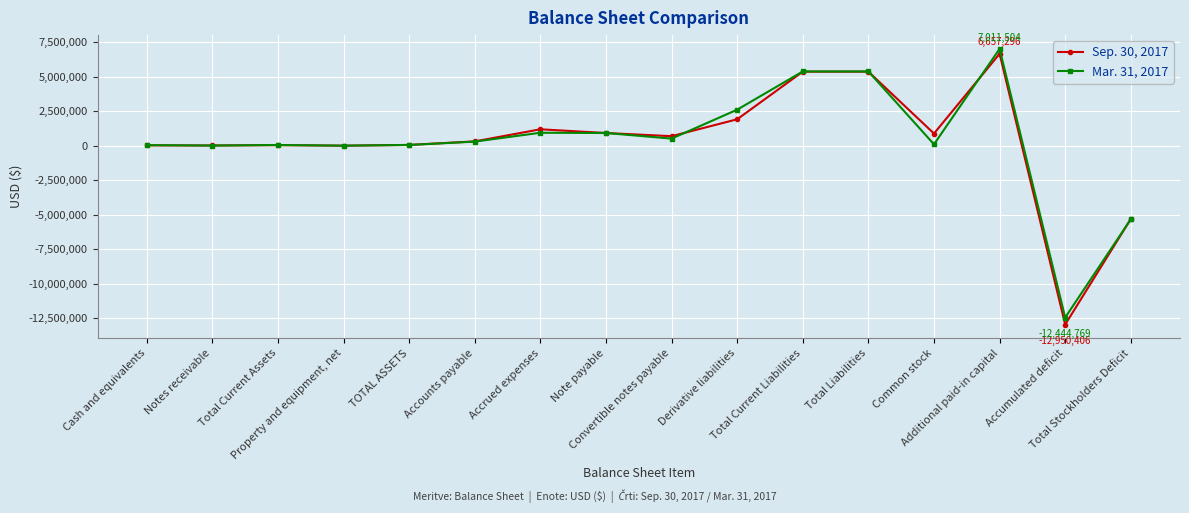

Which series has the largest range (max minus min)?

Sep. 30, 2017